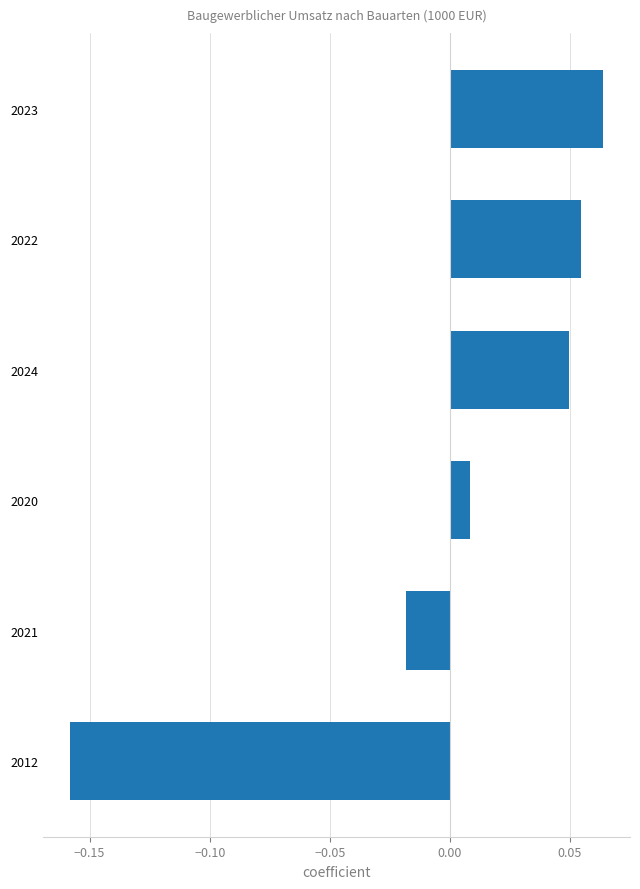

At which label is the value closest to 0?

2020